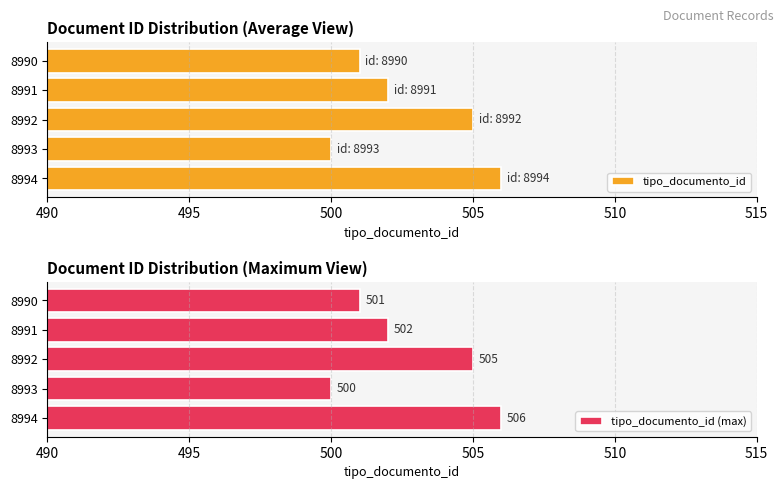

How many tipo_documento_id (max) values are between 501 and 505?

3